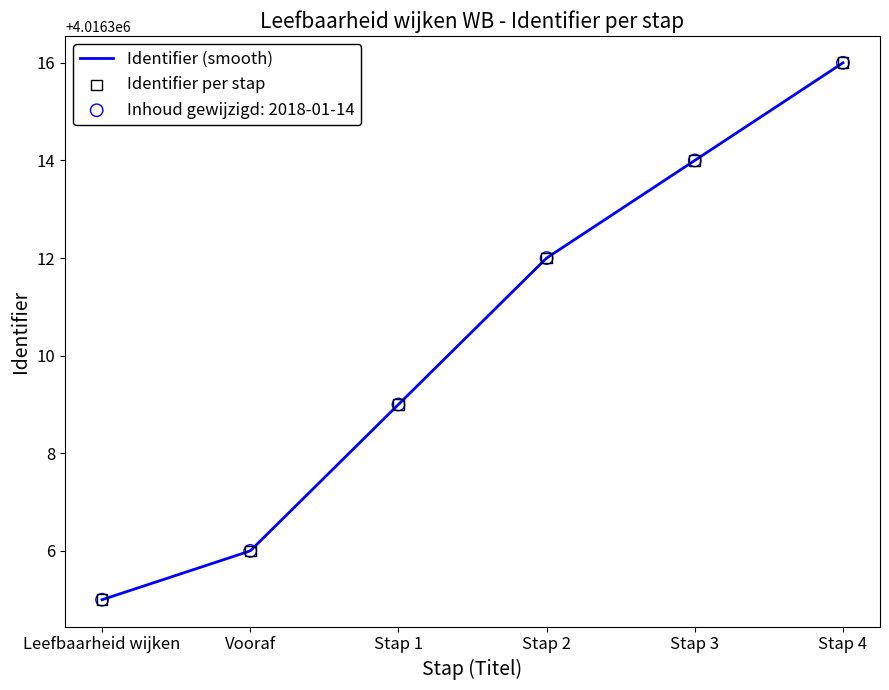

Approximately how many times larger is the value at Stap 2 compared to Stap 3?

1.0